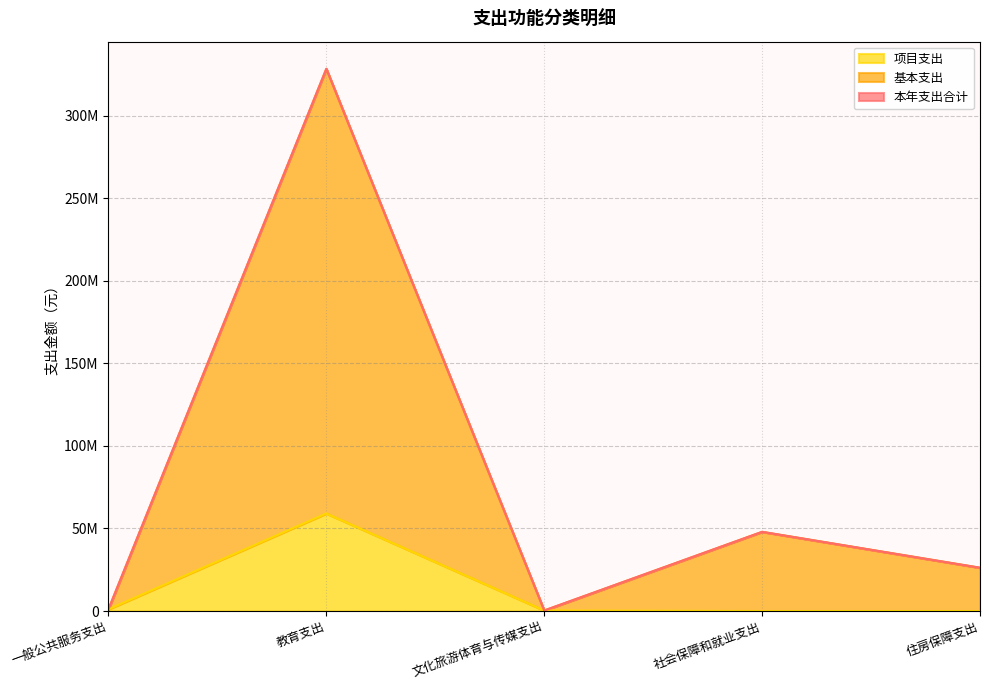

What is the difference between the second highest and second lowest values in the 基本支出 series?

46891865.9